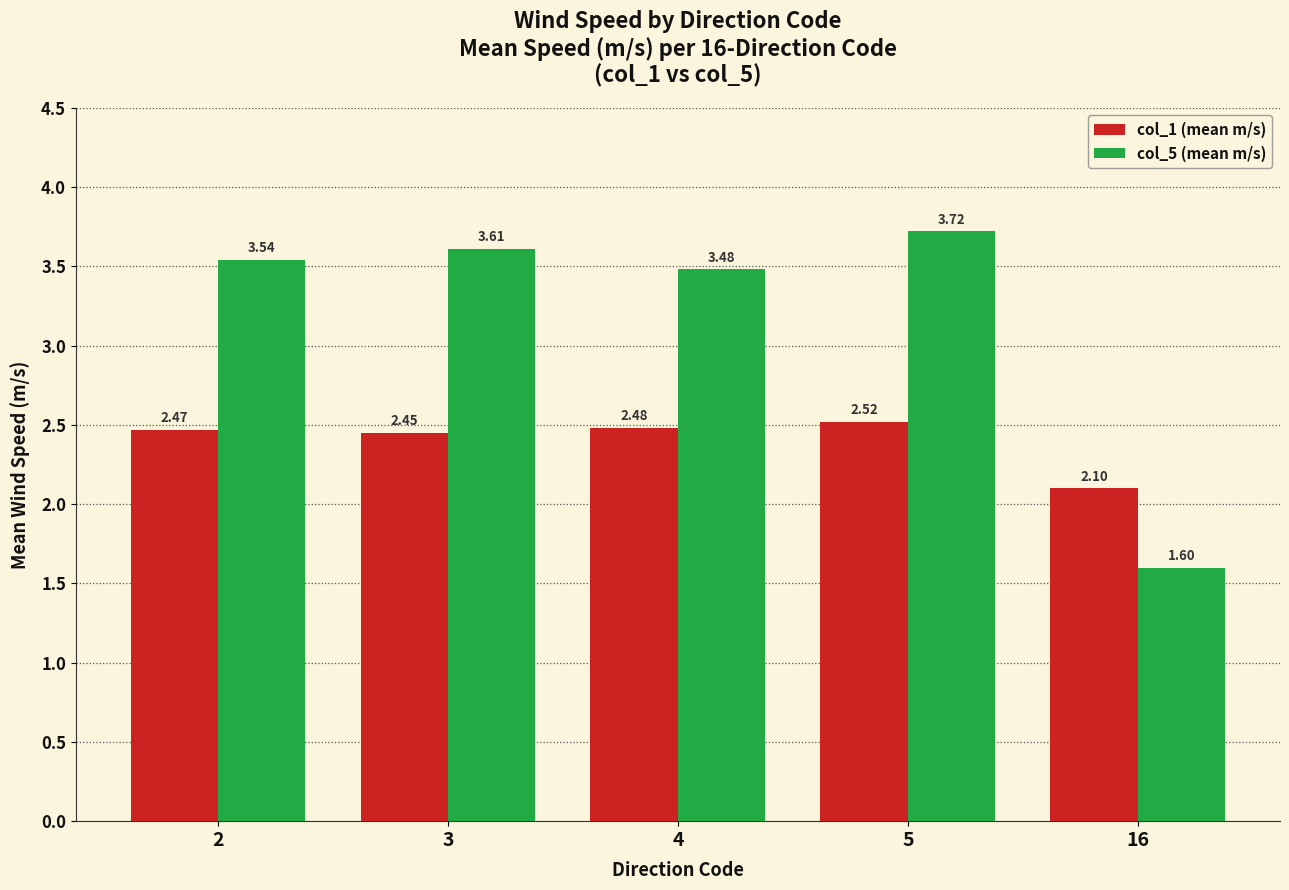

How many col_1 (mean m/s) values are between 2 and 3?

5